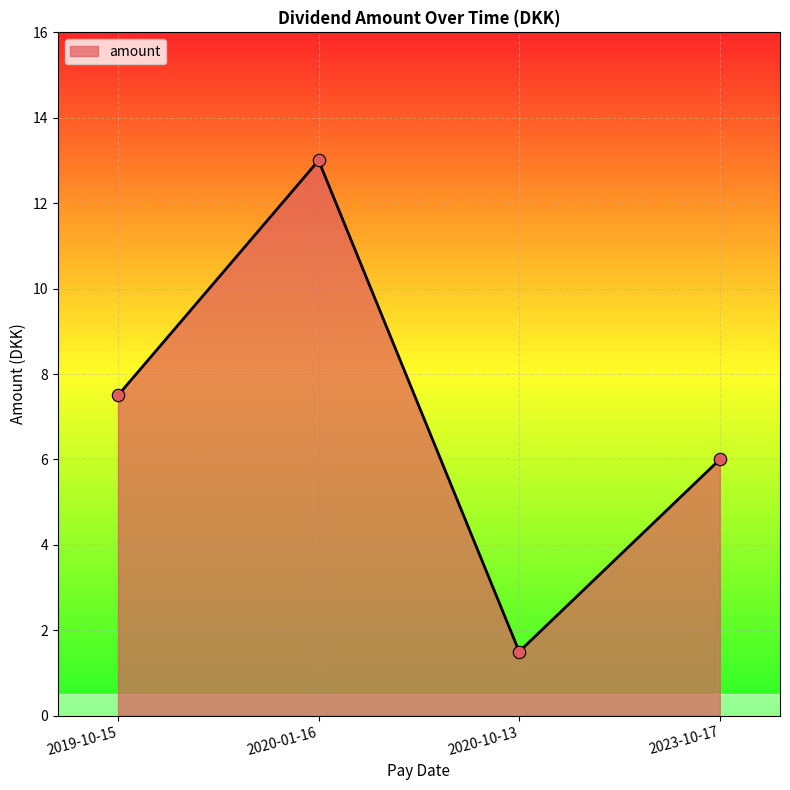

Approximately how many times larger is the value at 2023-10-17 compared to 2020-01-16?

0.5